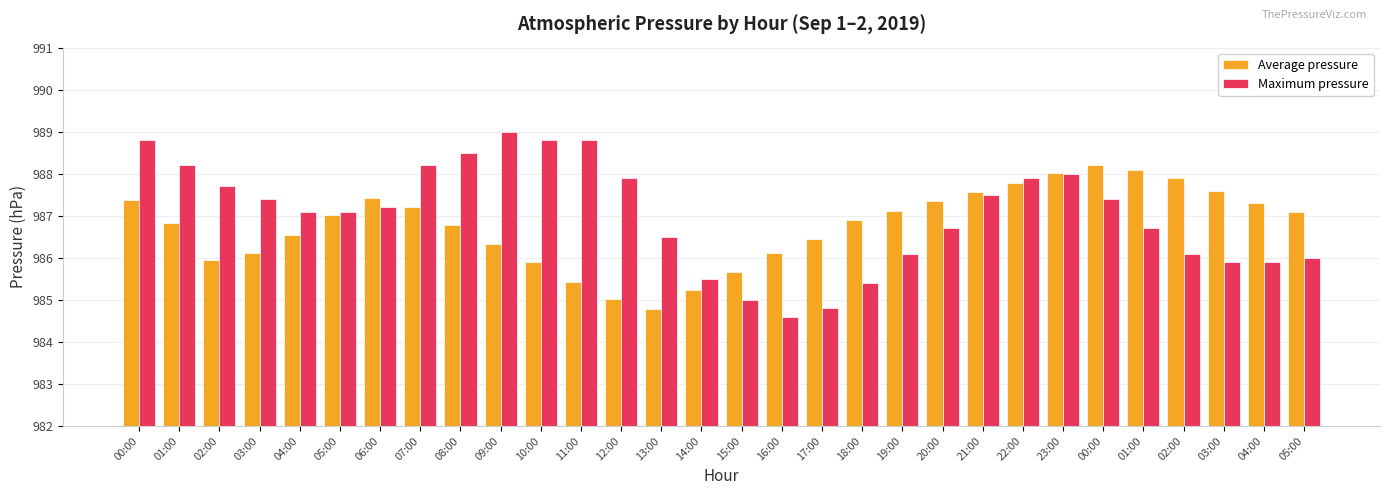

How many data points in Average pressure are above 987?

15